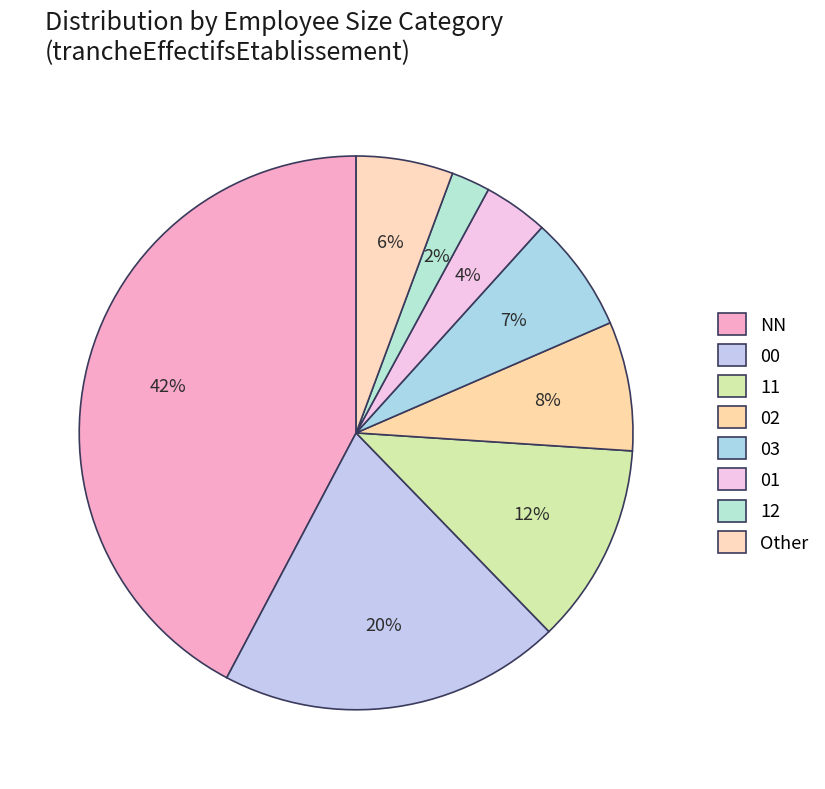

What percentage is the 01 slice, to the nearest percent?

4%